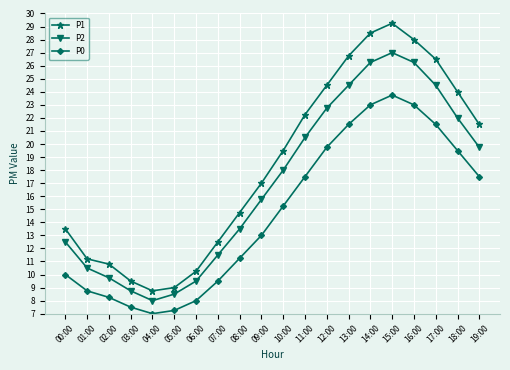

What is the label of the 7th point from the left?

06:00